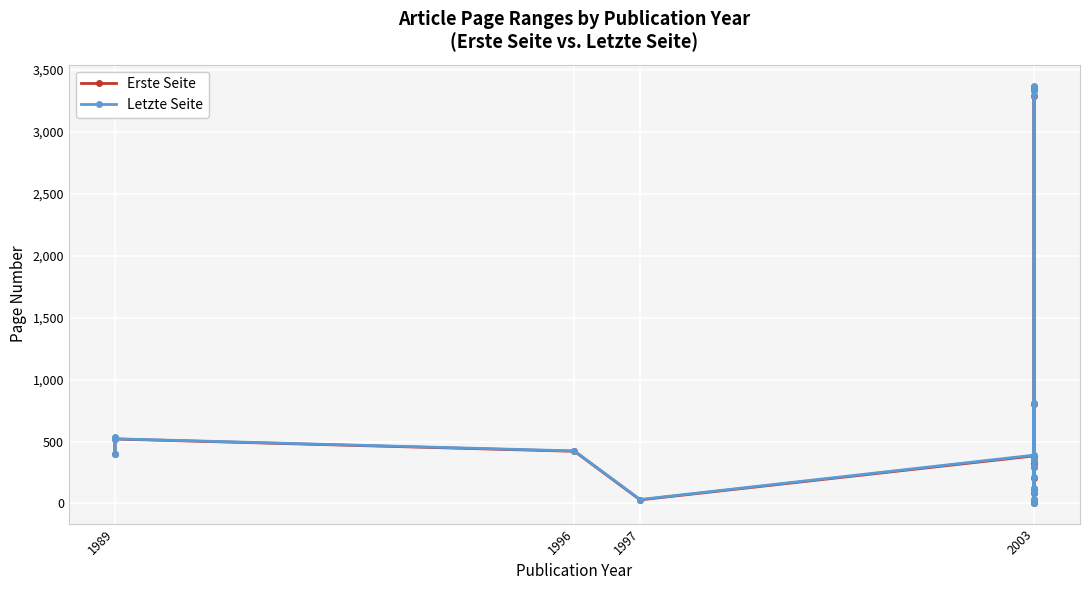

How many values in the Erste Seite series are below 352?

10